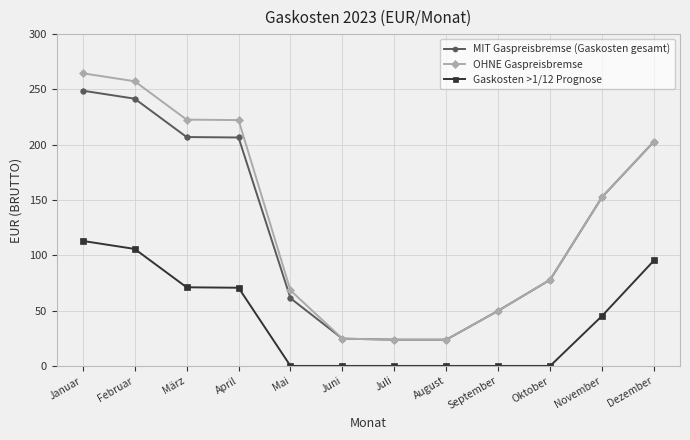

What is the value of the MIT Gaspreisbremse (Gaskosten gesamt) point at the 10th from the left?

77.9